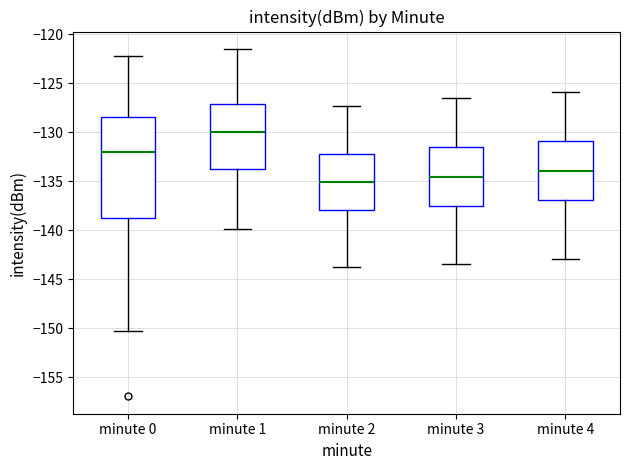

Which box's median line is the highest?

minute 1